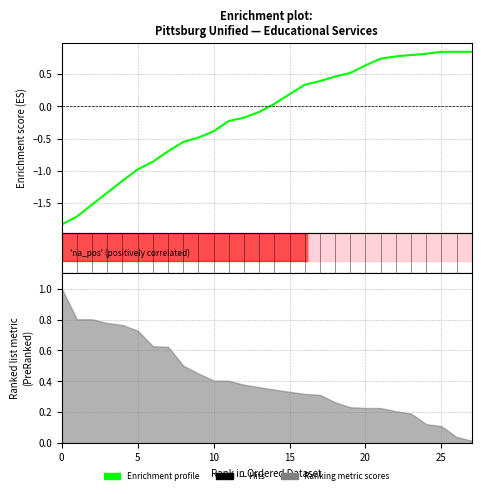

What is the value of the 23rd point from the left?

0.8